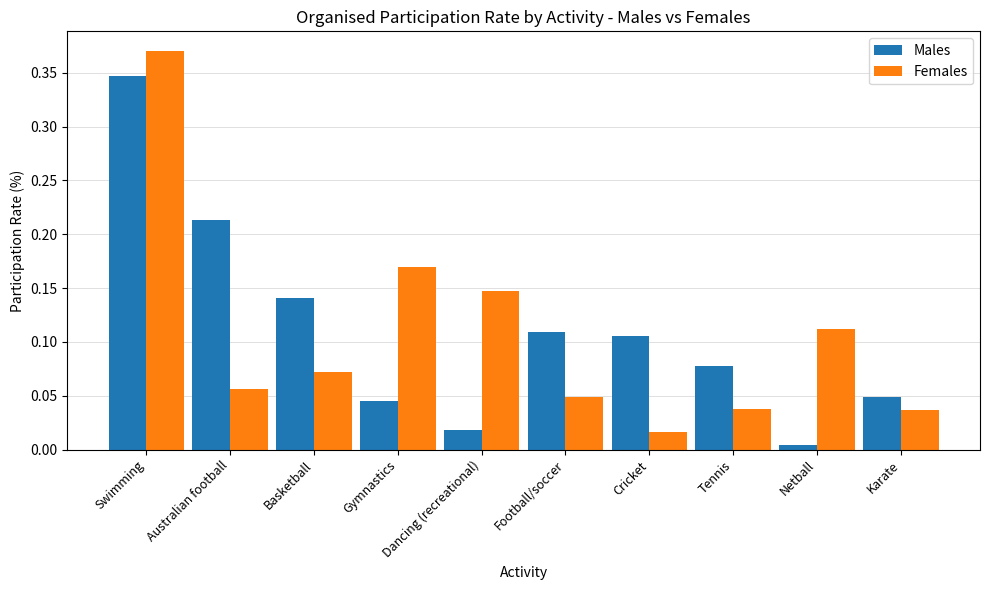

Which label corresponds to the smallest value in the chart?

Netball